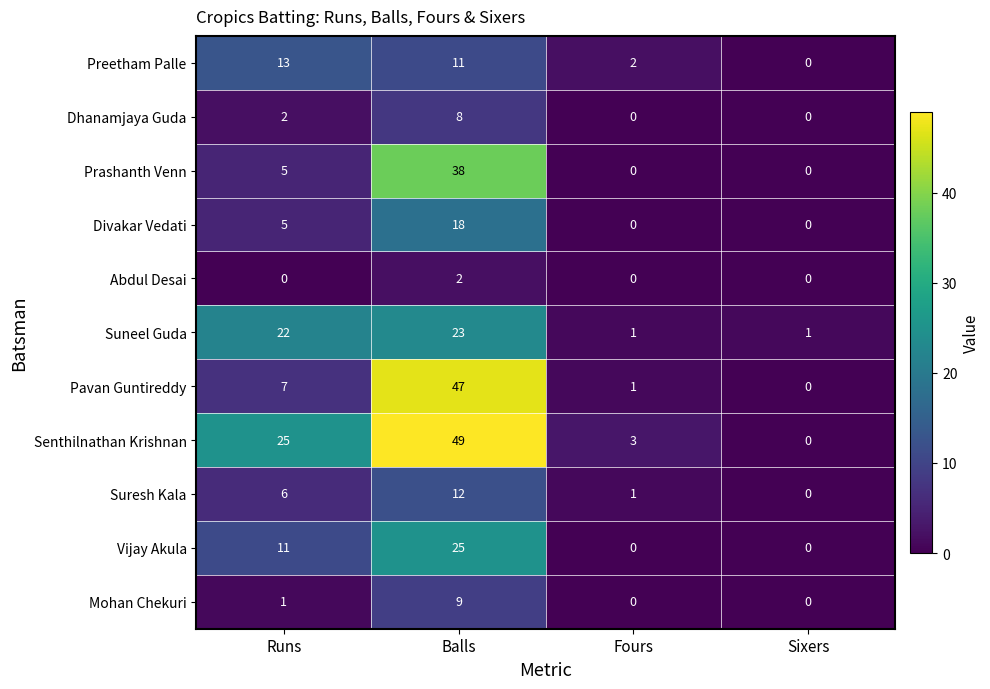

Count the number of categories in the chart.

4